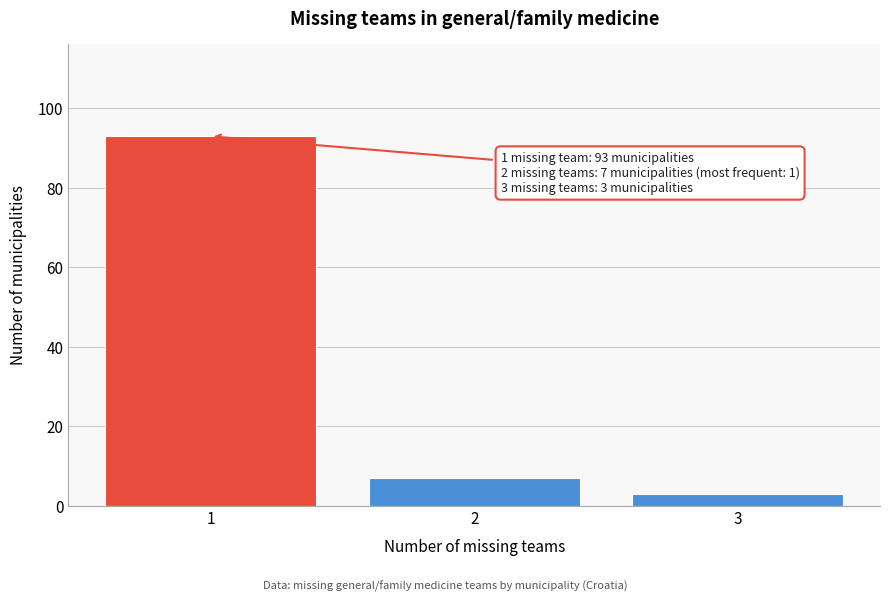

Reading left to right, what are all the values shown in this chart?

1=93	2=7	3=3